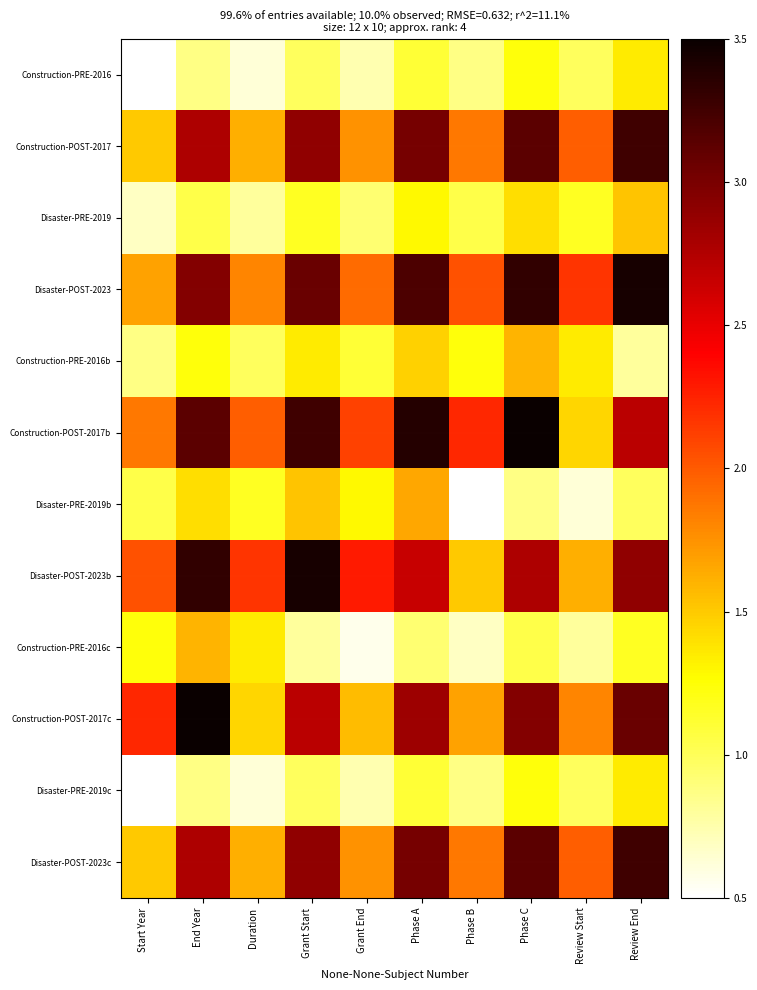

At which category is the sum across all series the highest?

Phase C